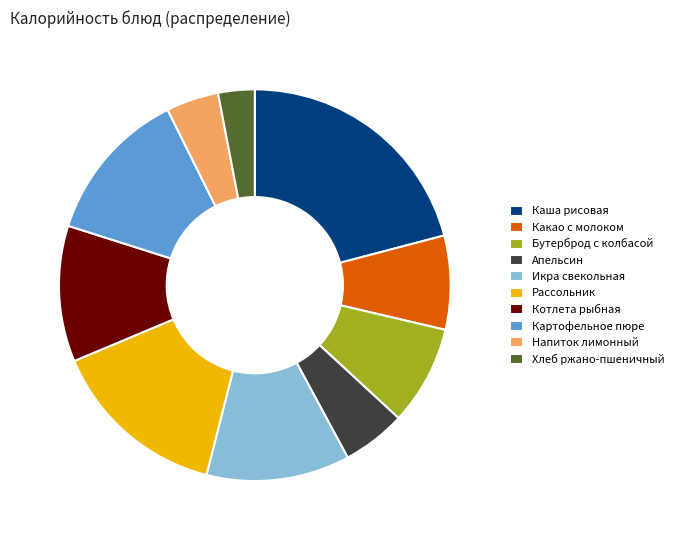

True or false: Котлета рыбная accounts for 20% of the total.

False